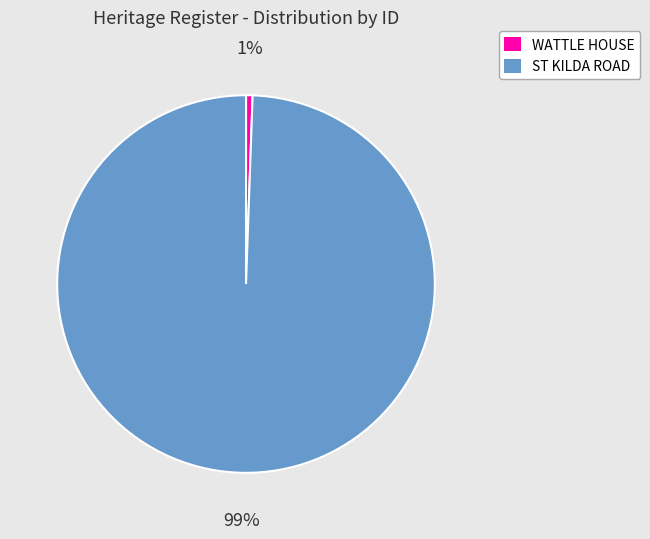

How many segments does this pie chart have?

2